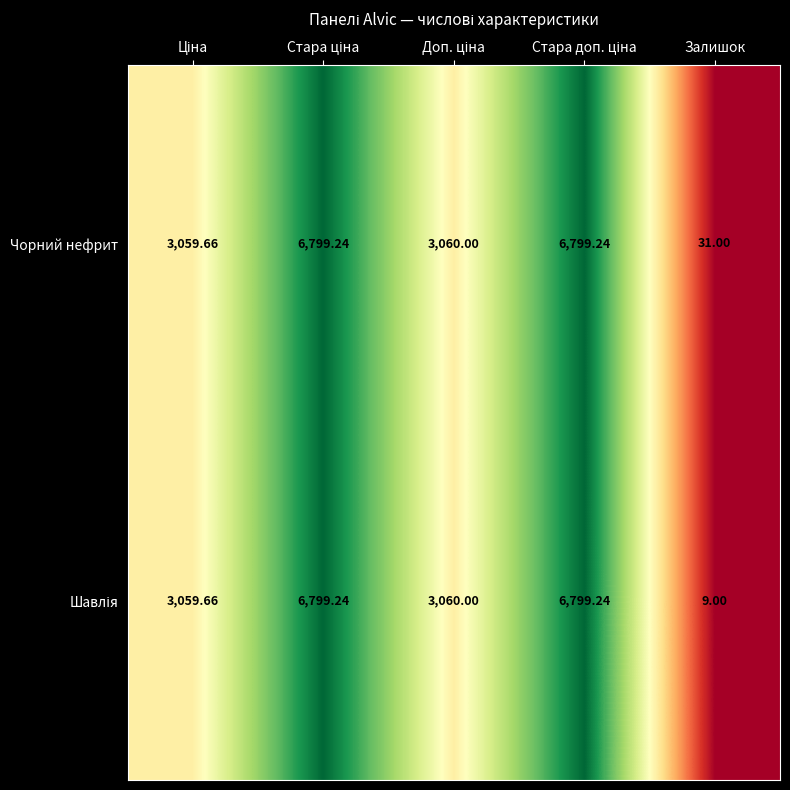

Which series has the largest total across all categories?

Чорний нефрит